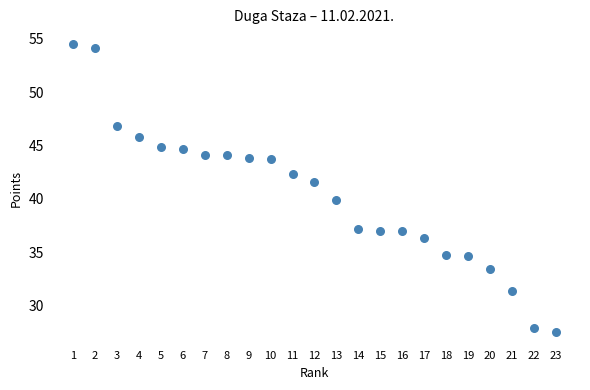

What Y value in the scatter plot is closest to 41?

41.6